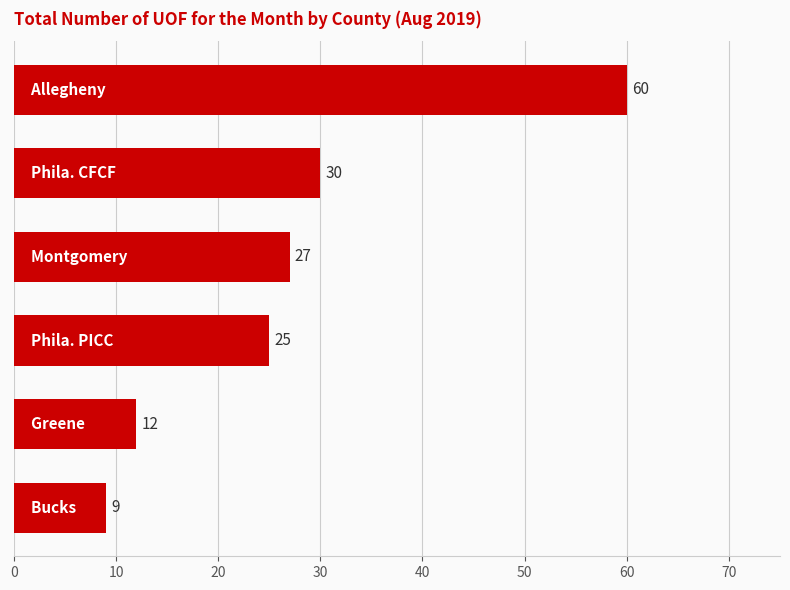

What is the difference between the maximum and minimum values?

51